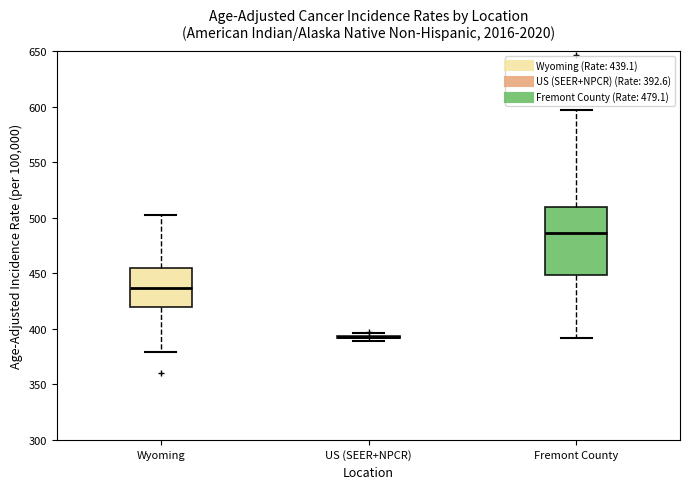

Reading left to right, read every box against the y-axis: the position of its median line, the range the box covers, and the ends of its whiskers. The values are not printed on the chart, so give them approximately, as read against the axis.

Wyoming: median 435, box 420 to 455, whiskers 380 to 500
US (SEER+NPCR): box collapsed to a line at 395, whiskers 390 to 395
Fremont County: median 485, box 450 to 510, whiskers 390 to 595